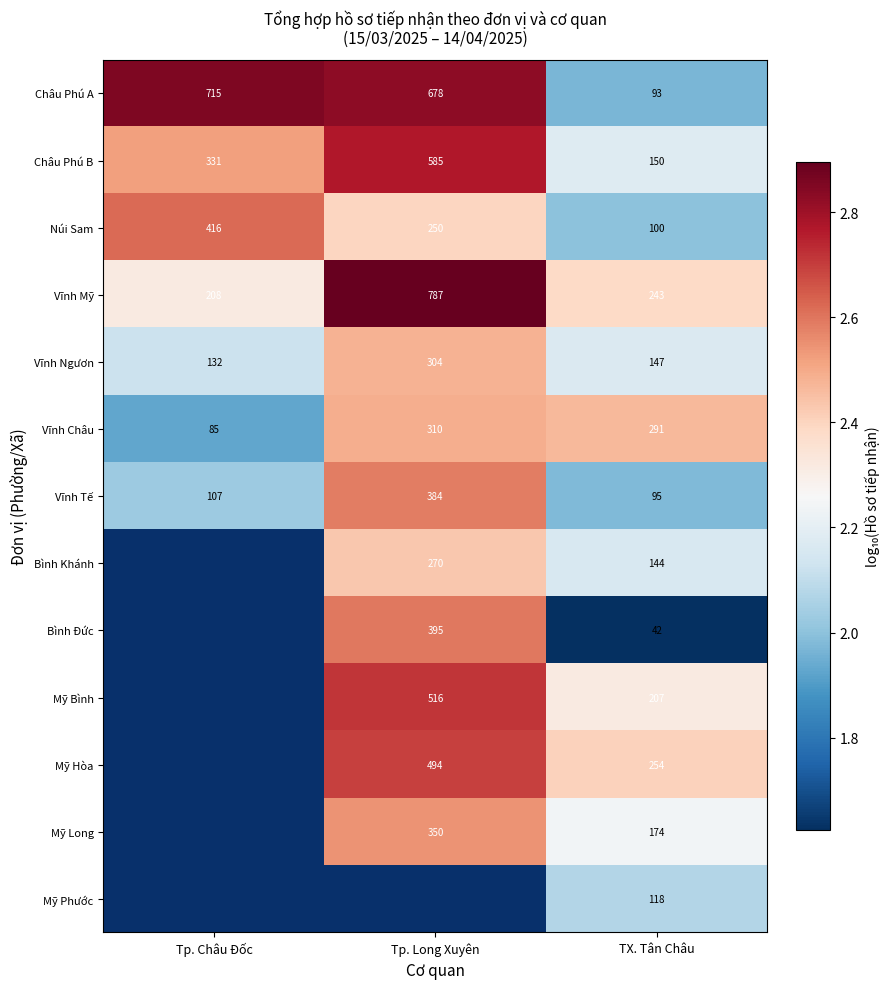

At which label does Núi Sam first exceed 250?

Tp. Châu Đốc